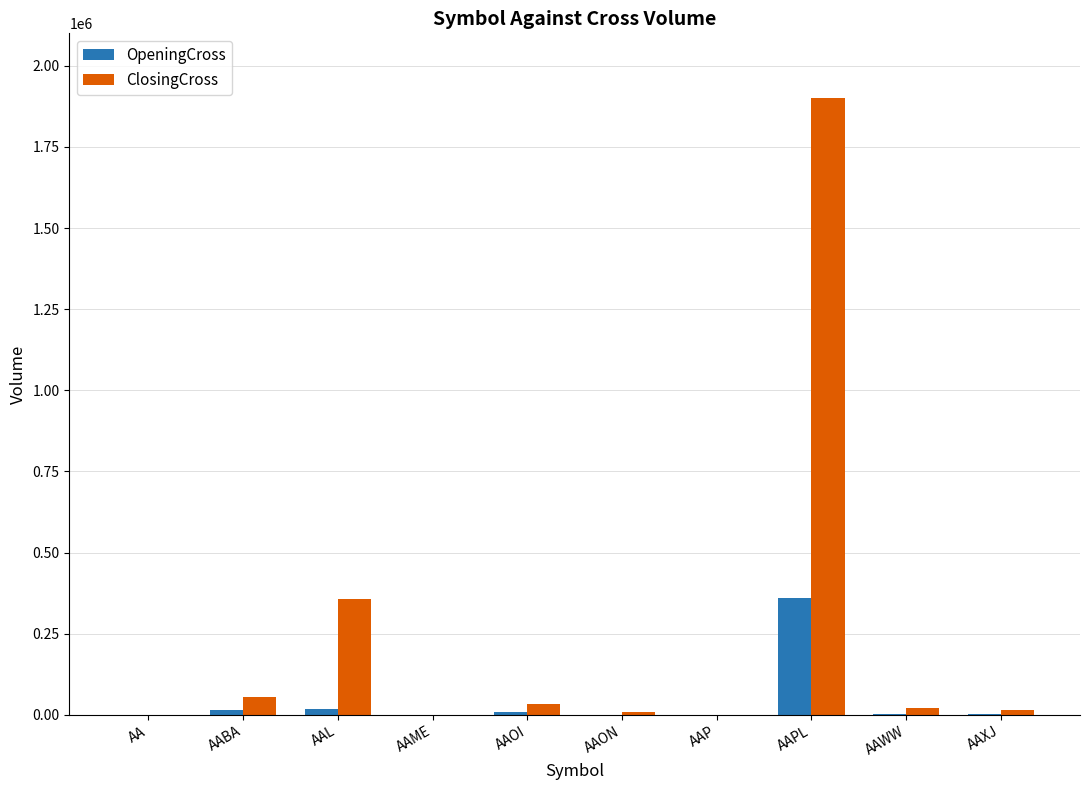

What is the difference between the ClosingCross values at AAOI and AAWW?

13297